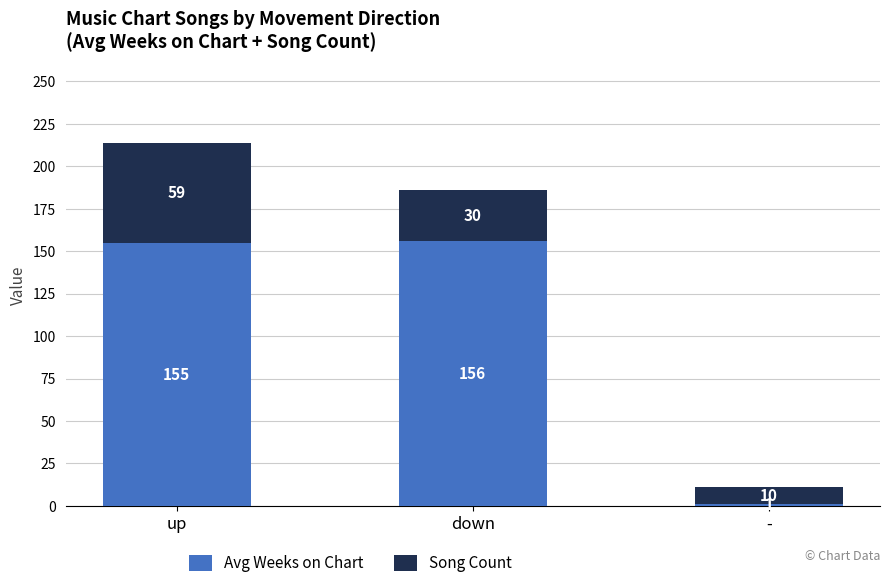

The value of Avg Weeks on Chart at down is 156. True or false?

True